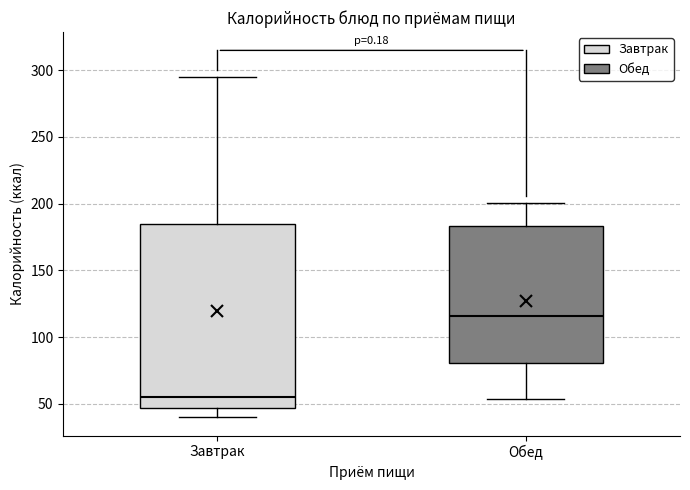

Which box is the tallest, from its lower edge to its upper edge?

Завтрак